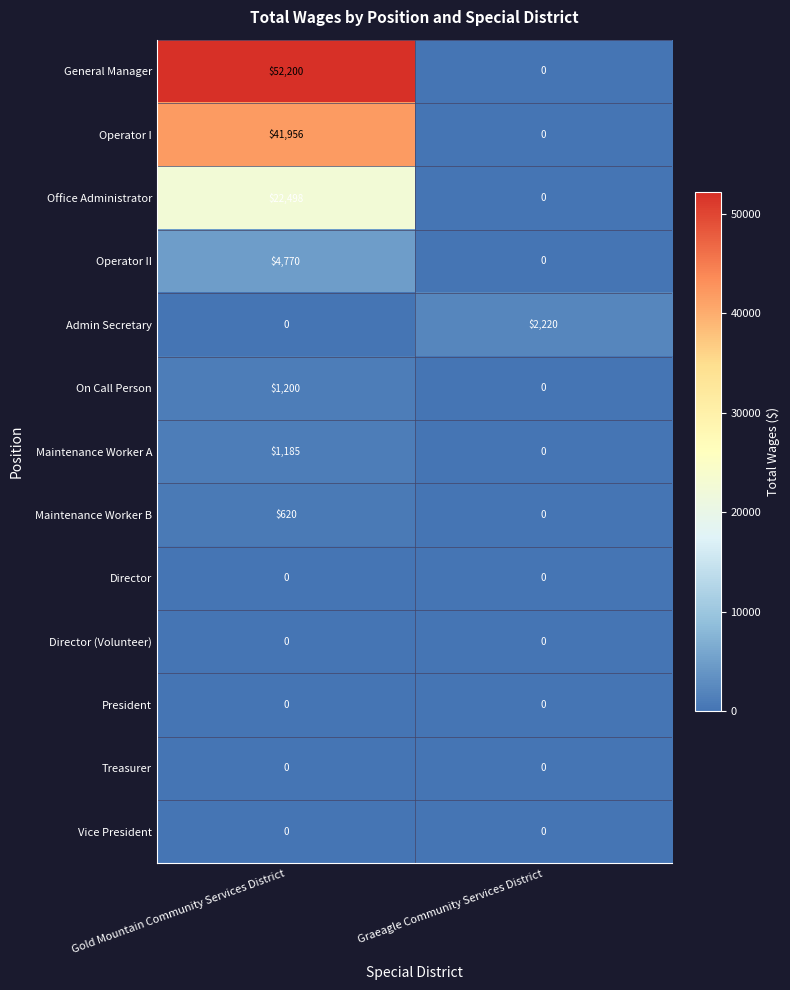

What is the spread (max minus min) of values at Graeagle Community Services District?

2220